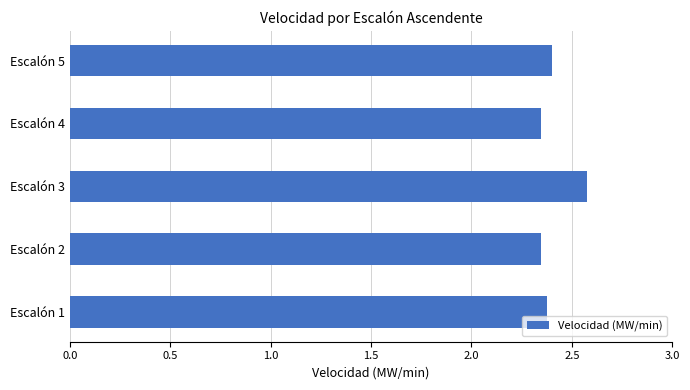

Which category has the highest value across all series?

Escalón 3